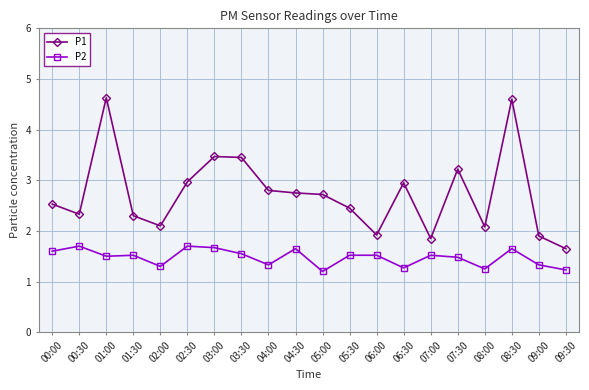

At which category does P1 reach its first local valley?

00:30